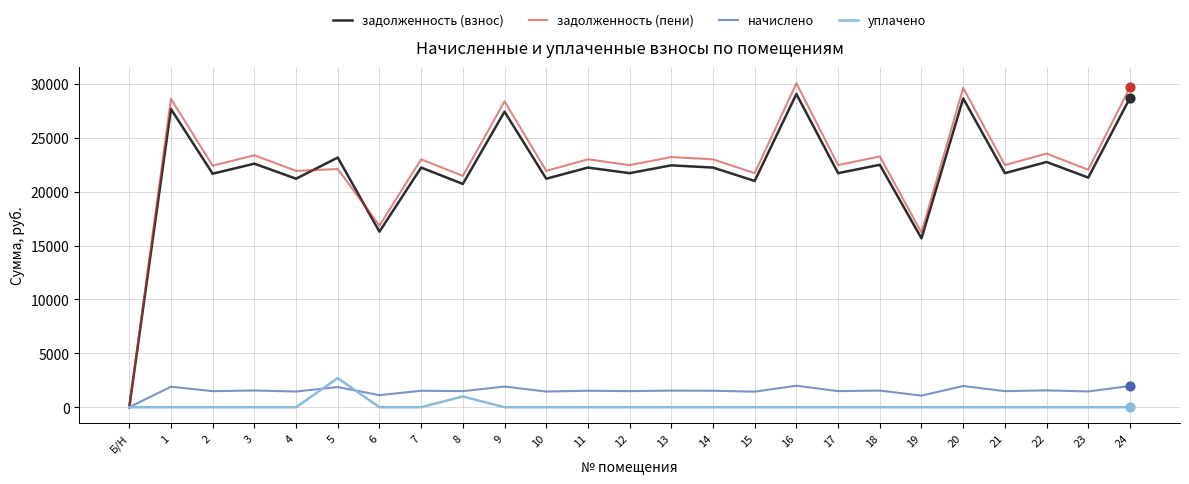

What are all the series names shown in the legend?

задолженность (взнос), задолженность (пени), начислено, уплачено